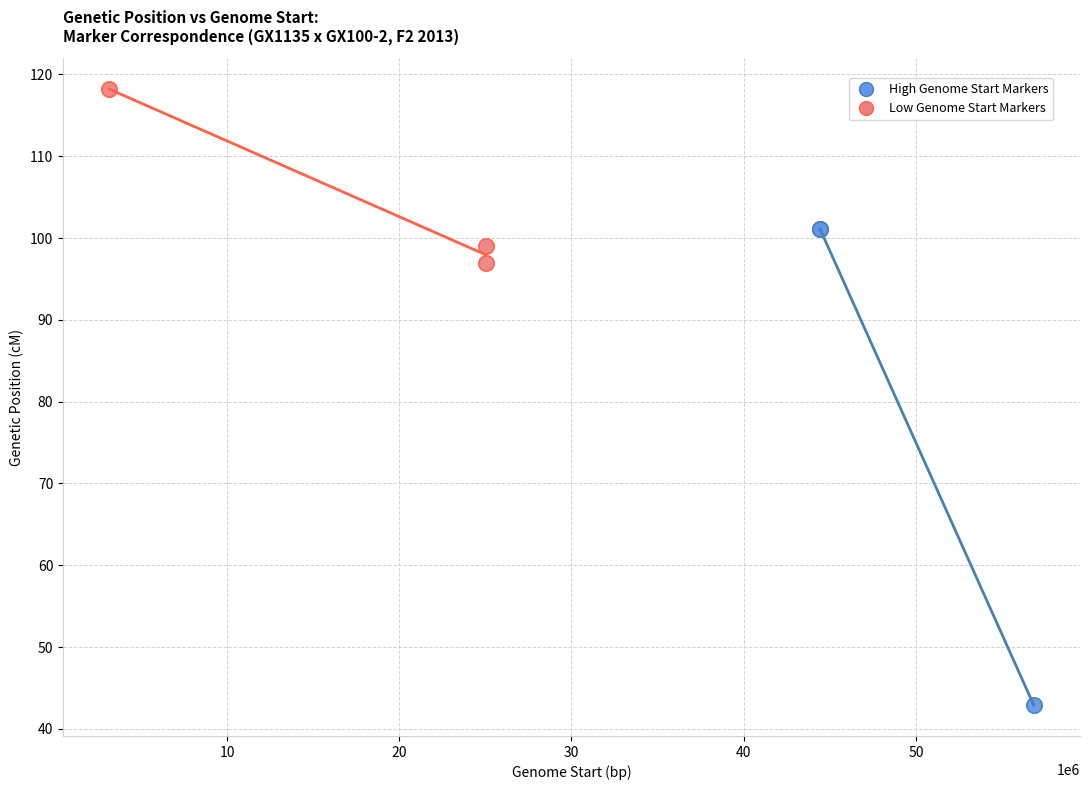

Which series contains the highest Y value?

Low Genome Start Markers